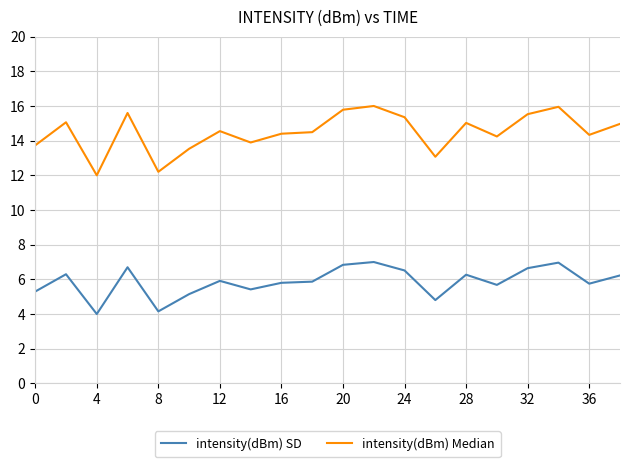

Which series has the largest range (max minus min)?

intensity(dBm) Median